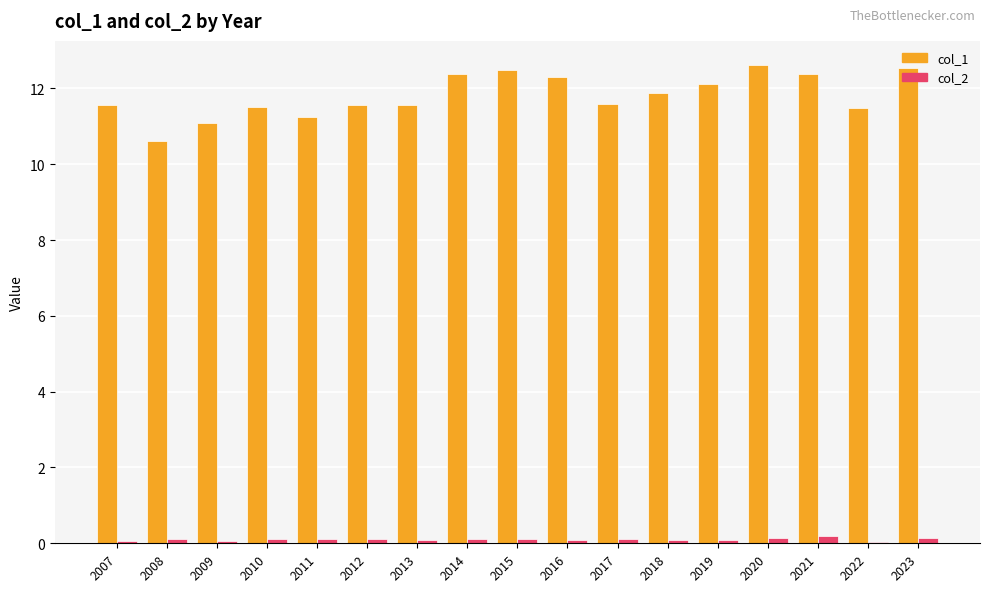

The value of col_1 at 2021 is 12.4. True or false?

True